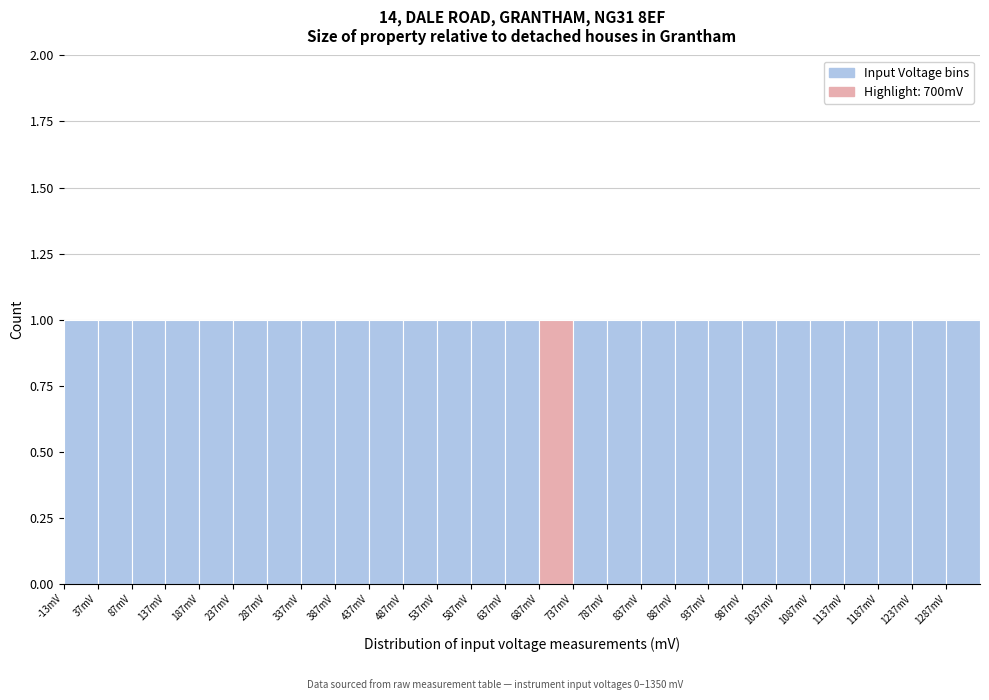

Reading left to right, transcribe this chart: for each bar, give the range it covers on the x-axis and its height. Neither the bar edges nor the heights are printed on the chart, so give them approximately, as read against the axes.

-13 to 37: 1
37 to 87: 1
87 to 137: 1
137 to 187: 1
187 to 237: 1
237 to 287: 1
287 to 337: 1
337 to 387: 1
387 to 437: 1
437 to 487: 1
487 to 537: 1
537 to 587: 1
587 to 637: 1
637 to 687: 1
687 to 737: 1
737 to 787: 1
787 to 837: 1
837 to 887: 1
887 to 937: 1
937 to 987: 1
987 to 1037: 1
1037 to 1087: 1
1087 to 1137: 1
1137 to 1187: 1
1187 to 1237: 1
1237 to 1287: 1
1287 to 1337: 1